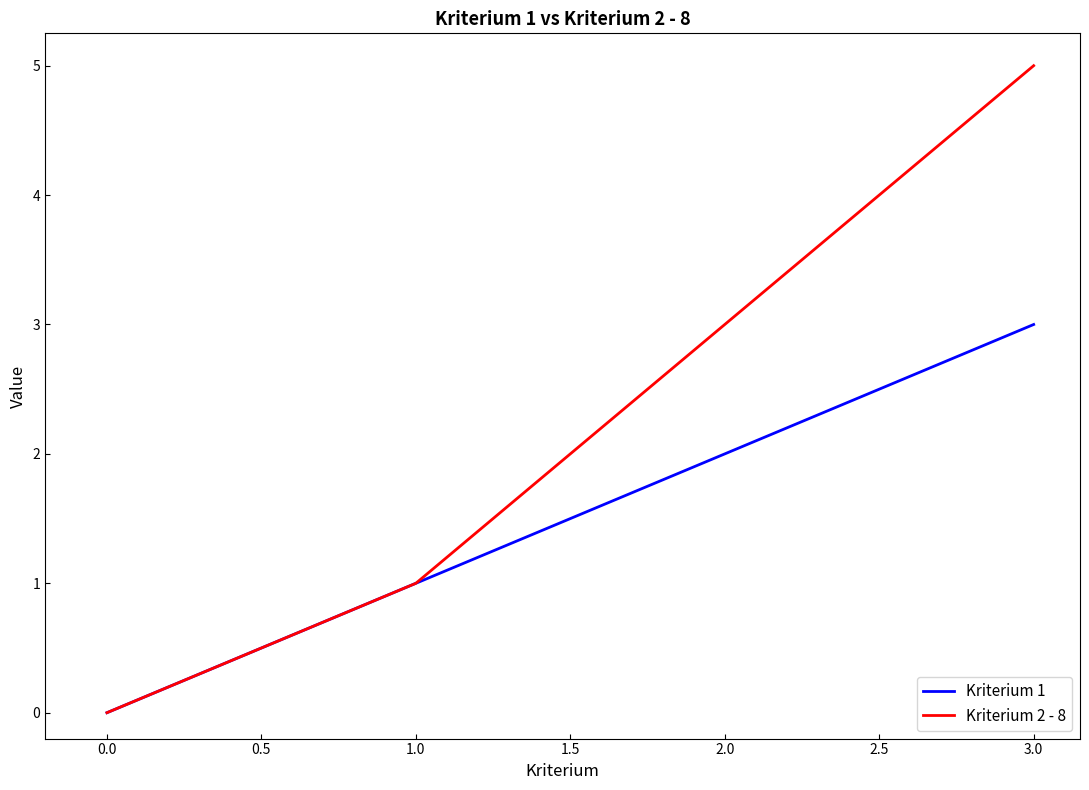

True or false: Kriterium 2 - 8 has a value of 3 at 3.0.

False